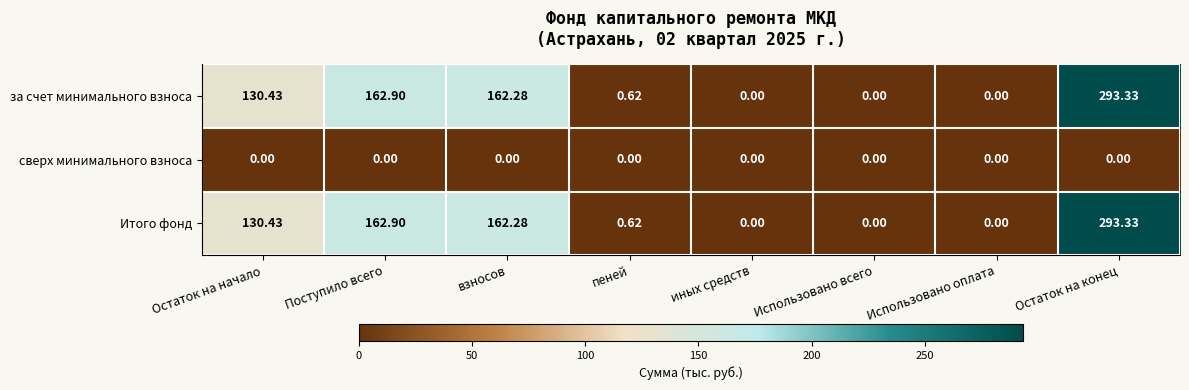

At which label is Итого фонд closest to 146?

Остаток на начало